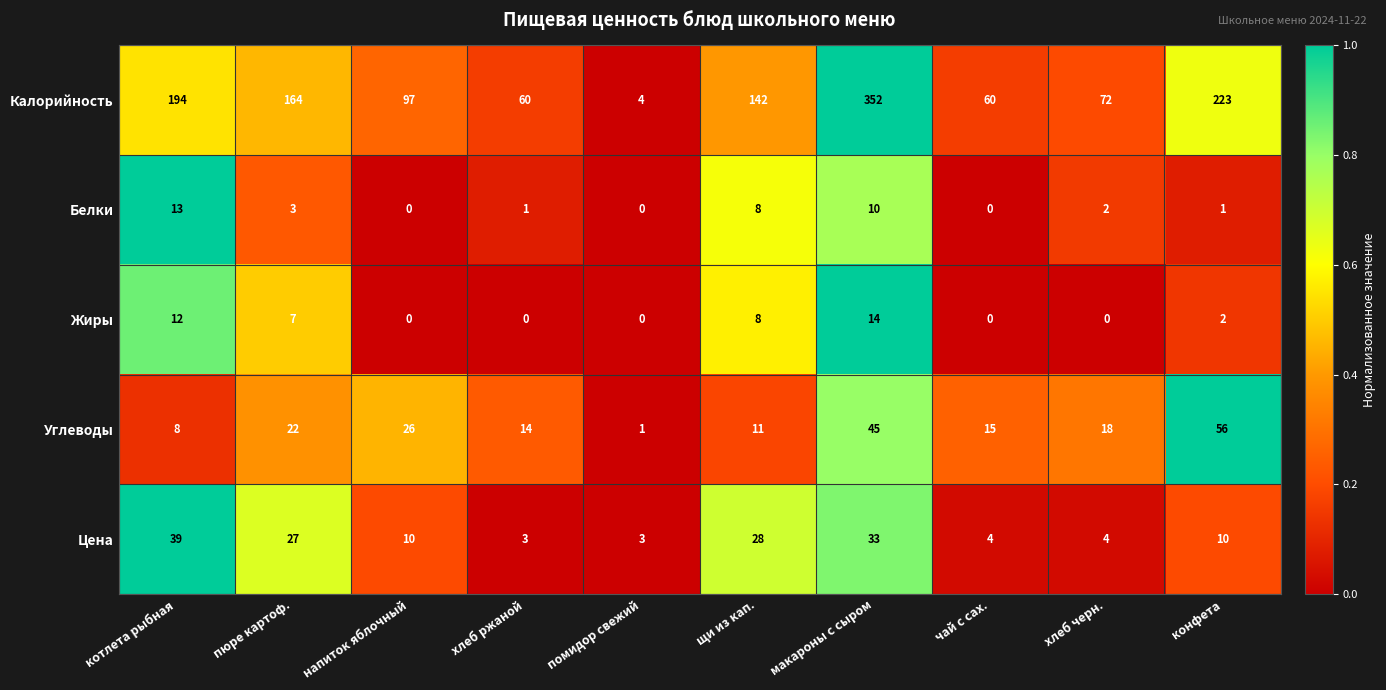

Which series has the largest range (max minus min)?

Калорийность